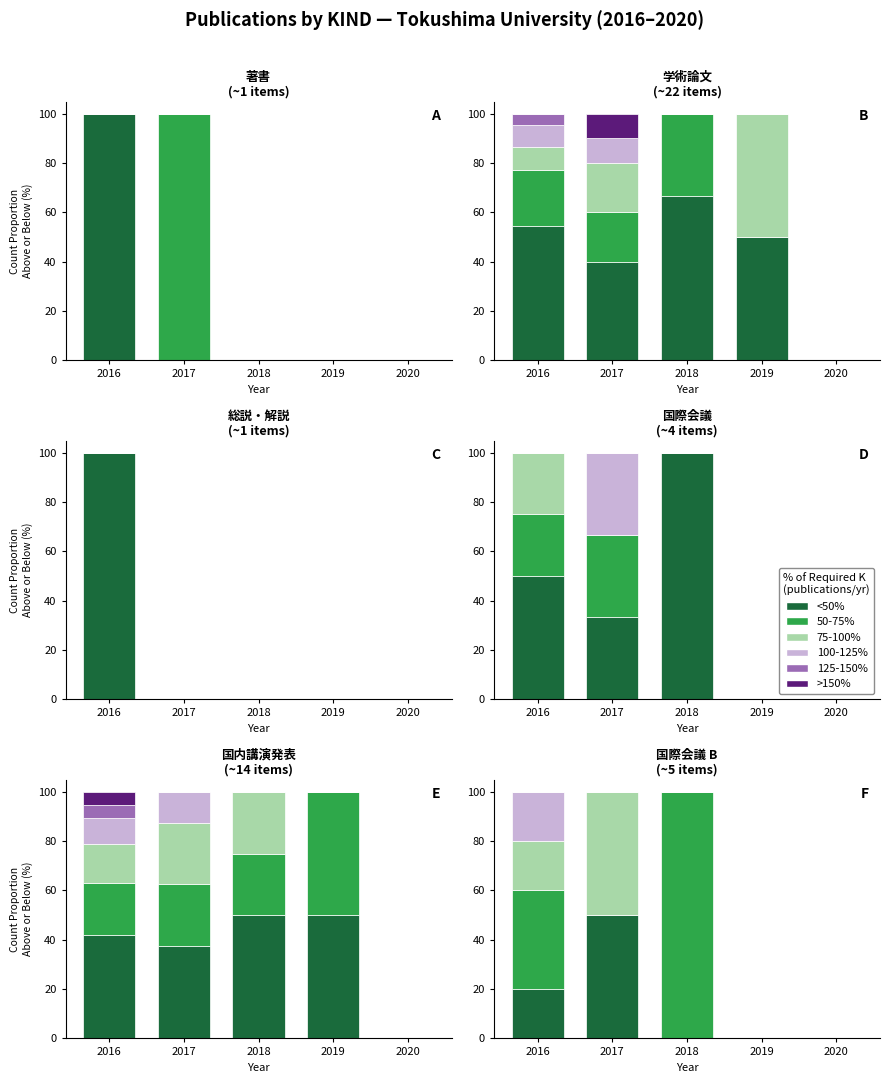

Is it true that 75-100% equals 20 at 2017?

False